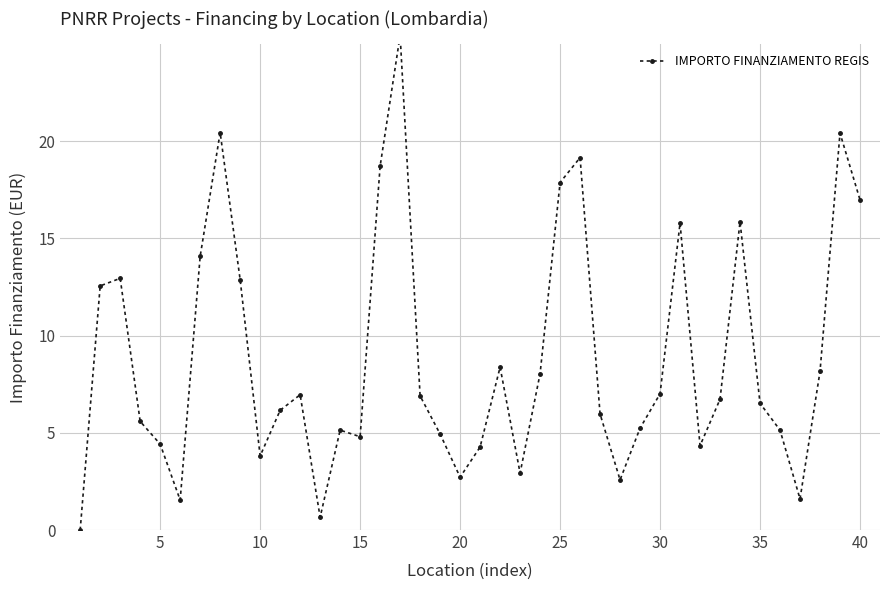

Count the number of categories in the chart.

40